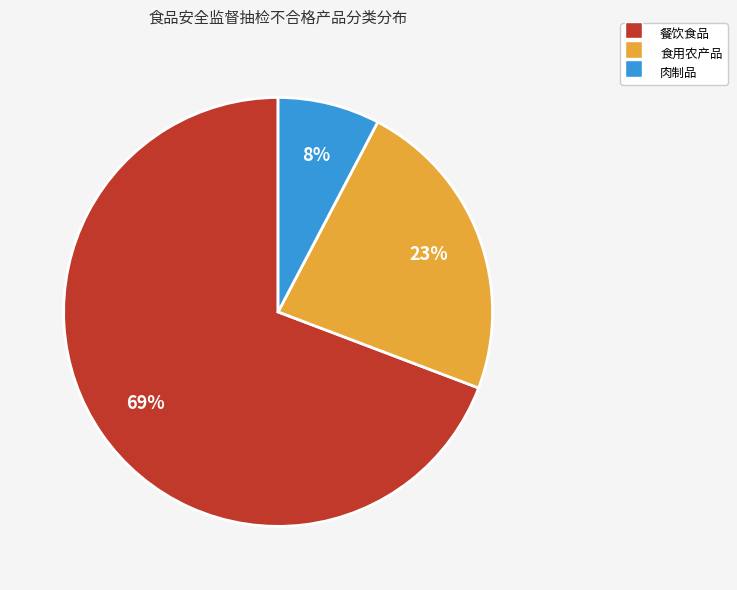

True or false: 食用农产品 accounts for 23% of the total.

True